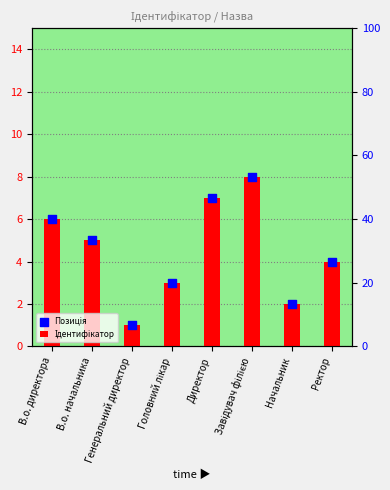

Which series has the largest Y range (max minus min)?

Ідентифікатор